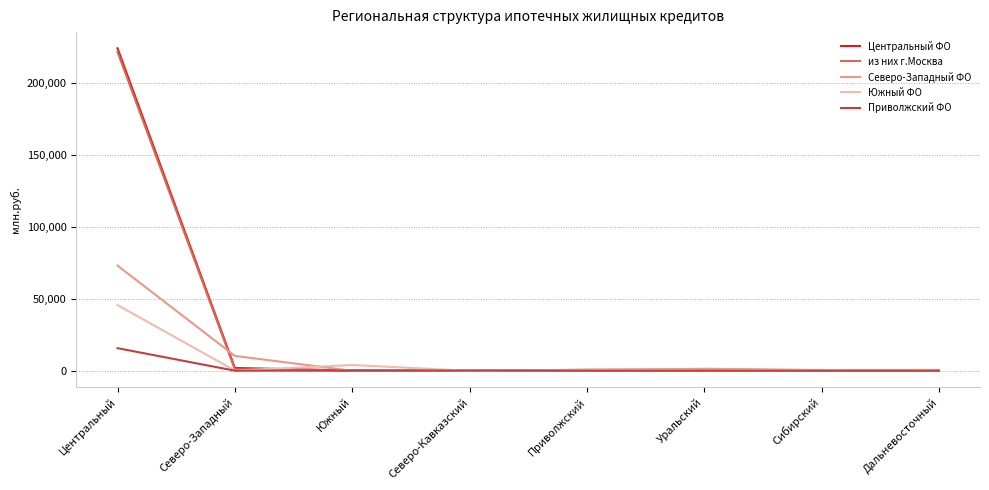

The Северо-Западный ФО series shows 0 at Северо-Кавказский. True or false?

True